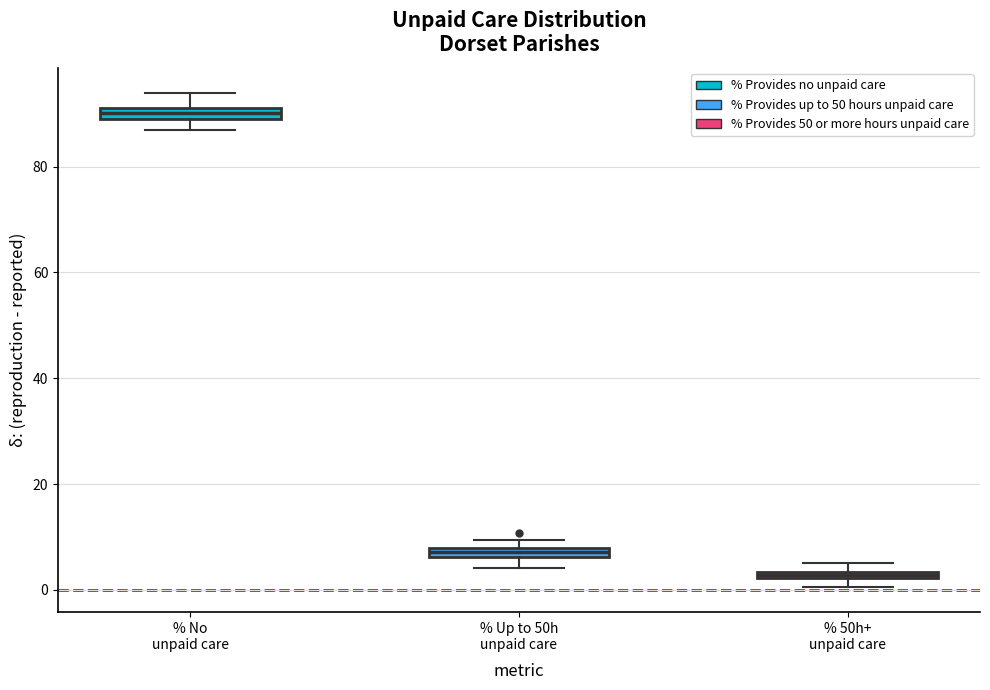

Where is the upper edge of the box for % No unpaid care on the y-axis? The values are not printed on the chart, so give them approximately, as read against the axis.

92